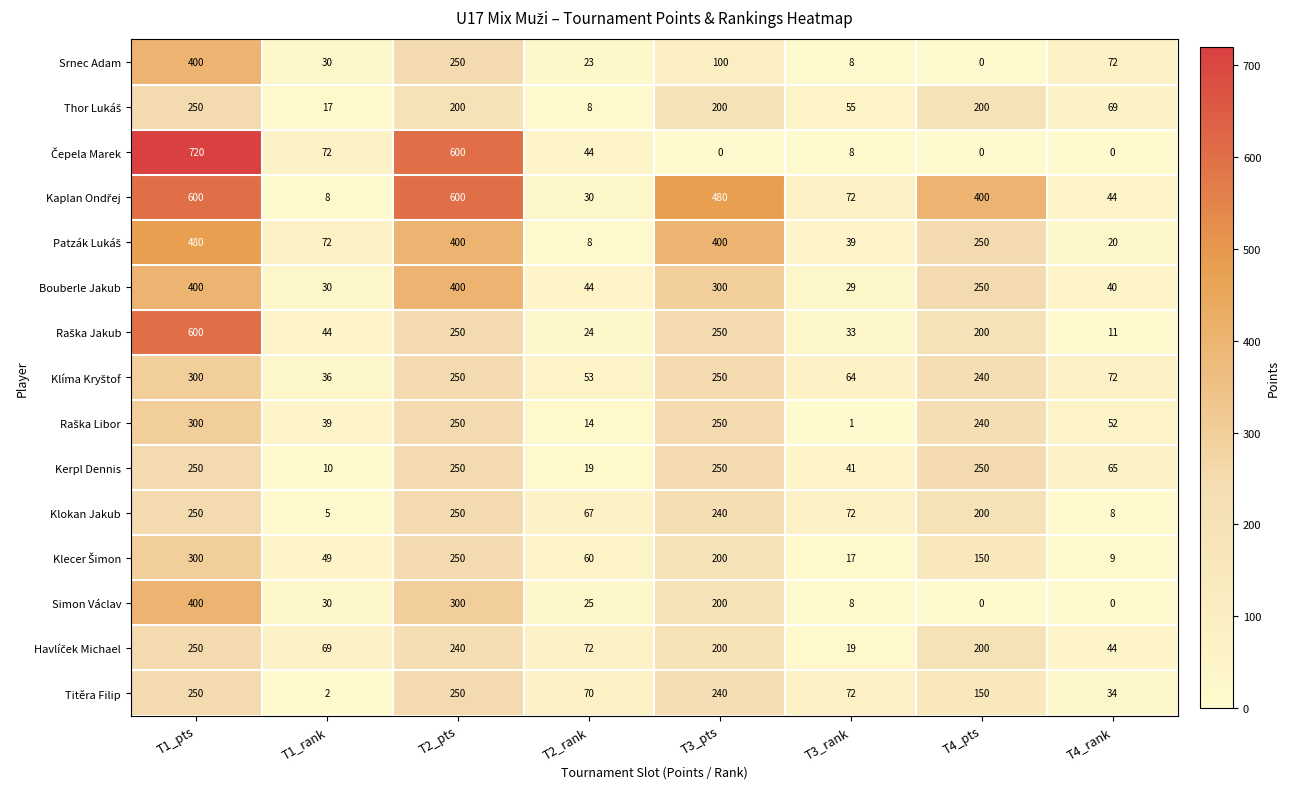

At which label does Kerpl Dennis reach its minimum?

T1_rank